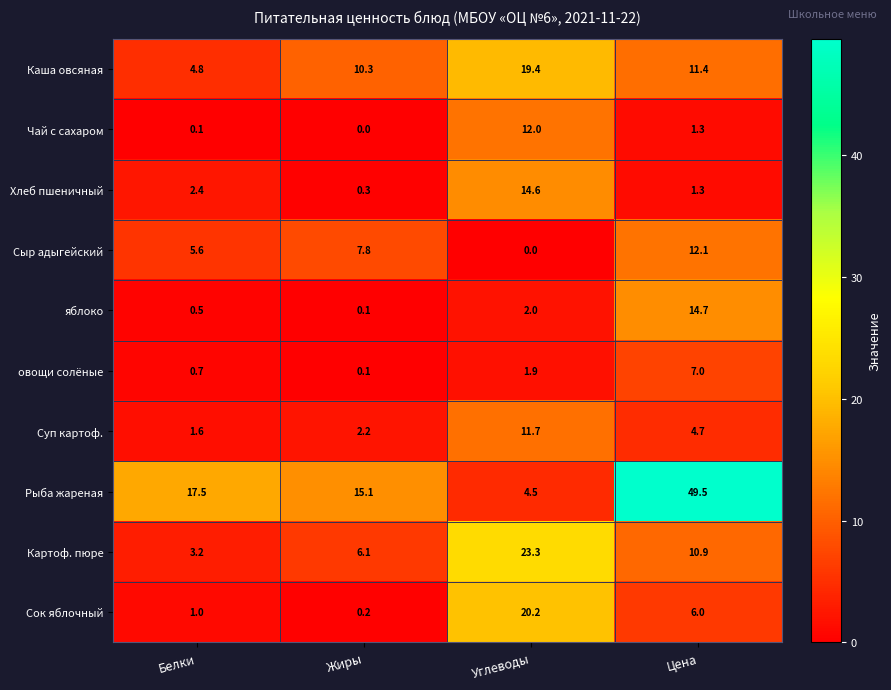

Read the Каша овсяная value at Углеводы.

19.4